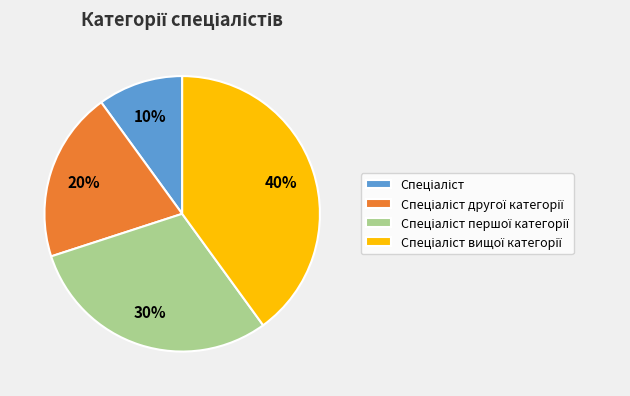

To the nearest percent, what is the difference between the largest and smallest slice percentages?

30%